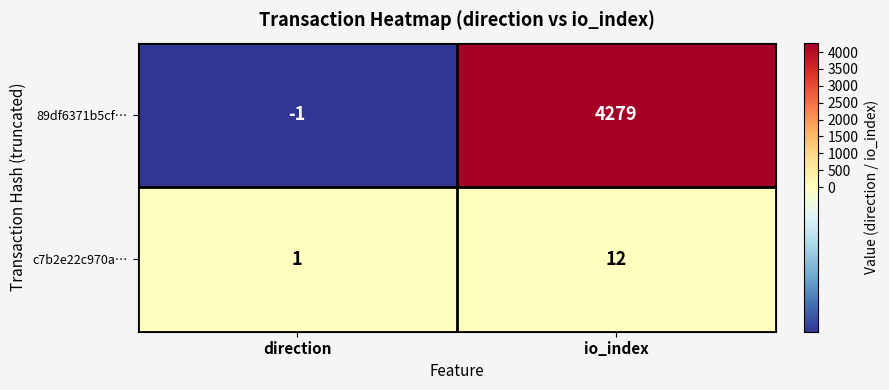

What is the difference between the maximum and minimum values in the c7b2e22c970a… series?

11